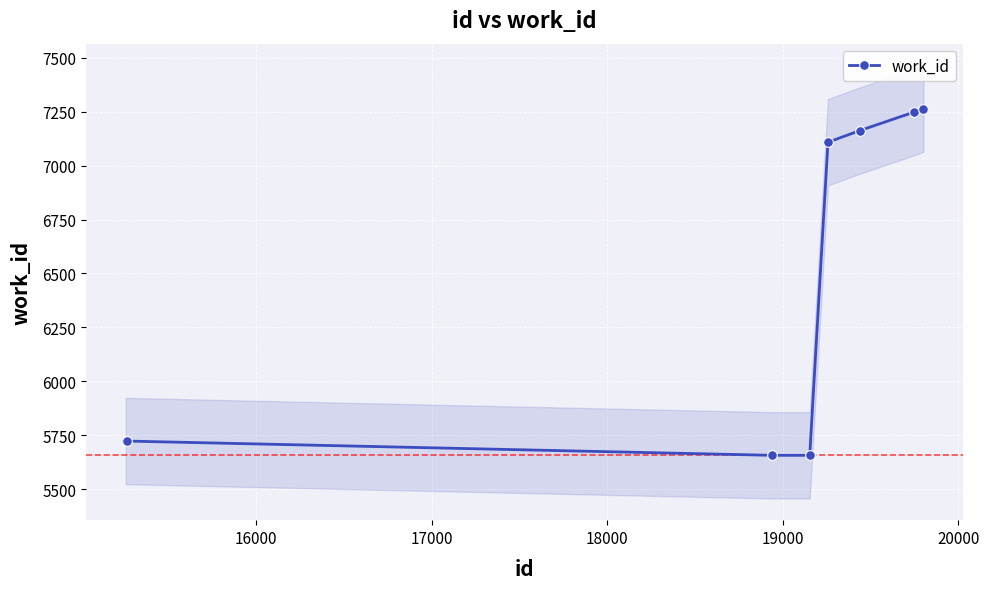

True or false: work_id has more than 2 interior local peaks.

False